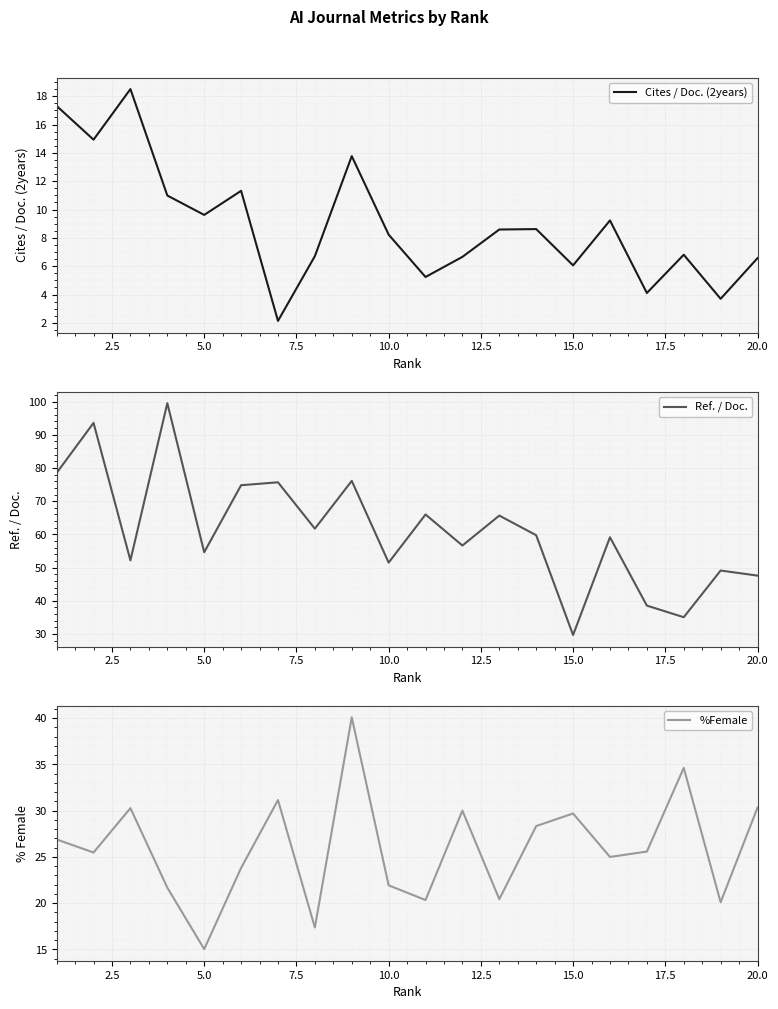

What is the sum of all %Female values?

518.2